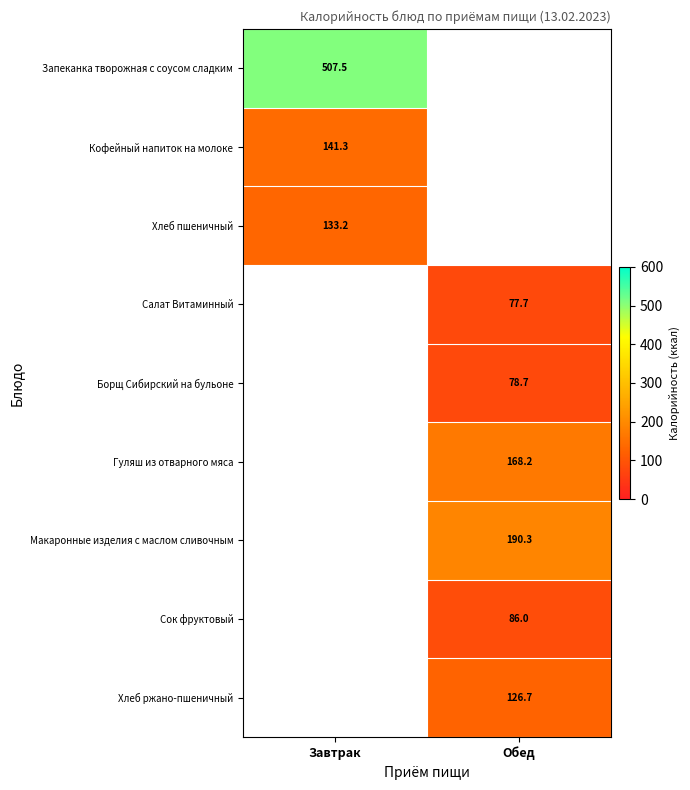

True or false: Запеканка творожная с соусом сладким has a value of 856.1 at Завтрак.

False